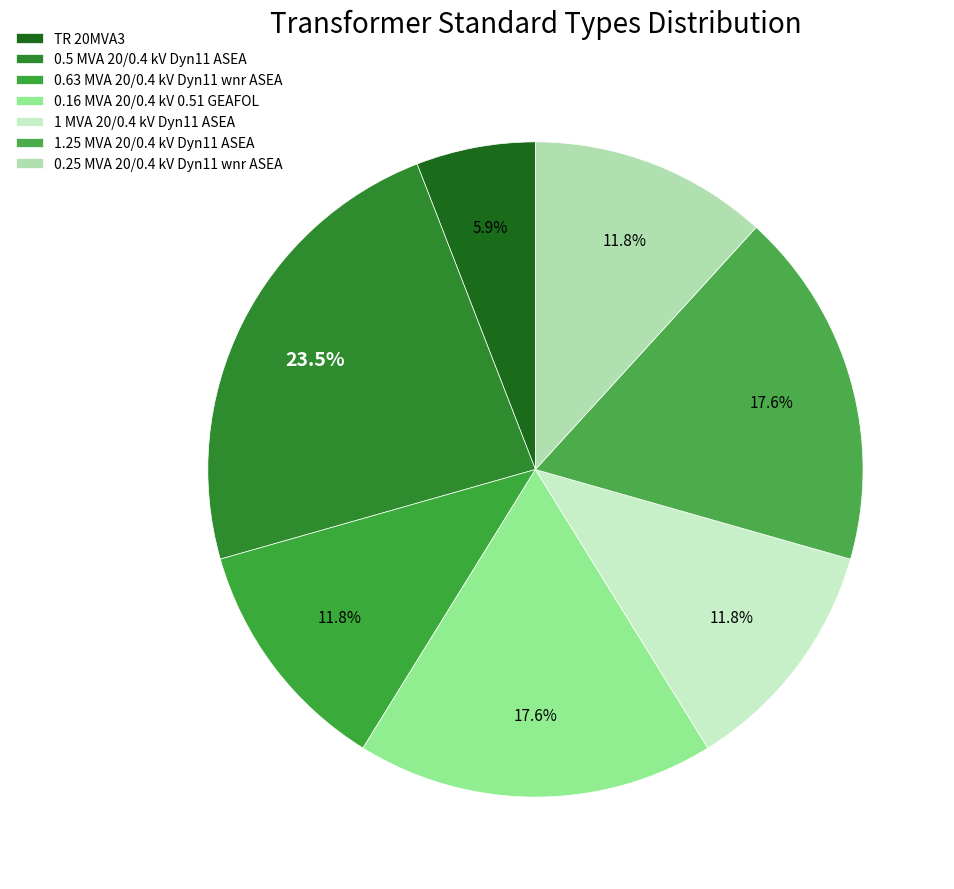

Does any single category account for the majority?

No